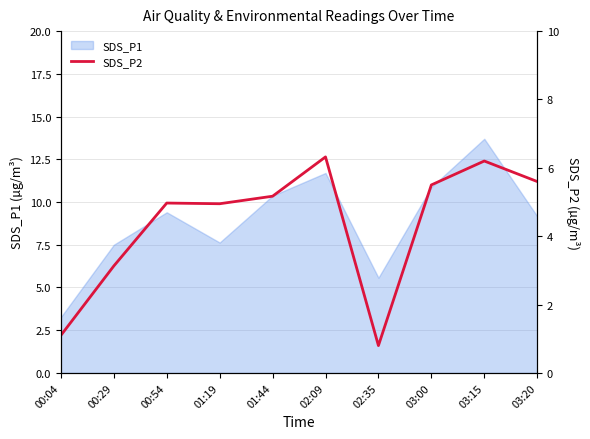

What is the value of the 6th point from the left?

6.3